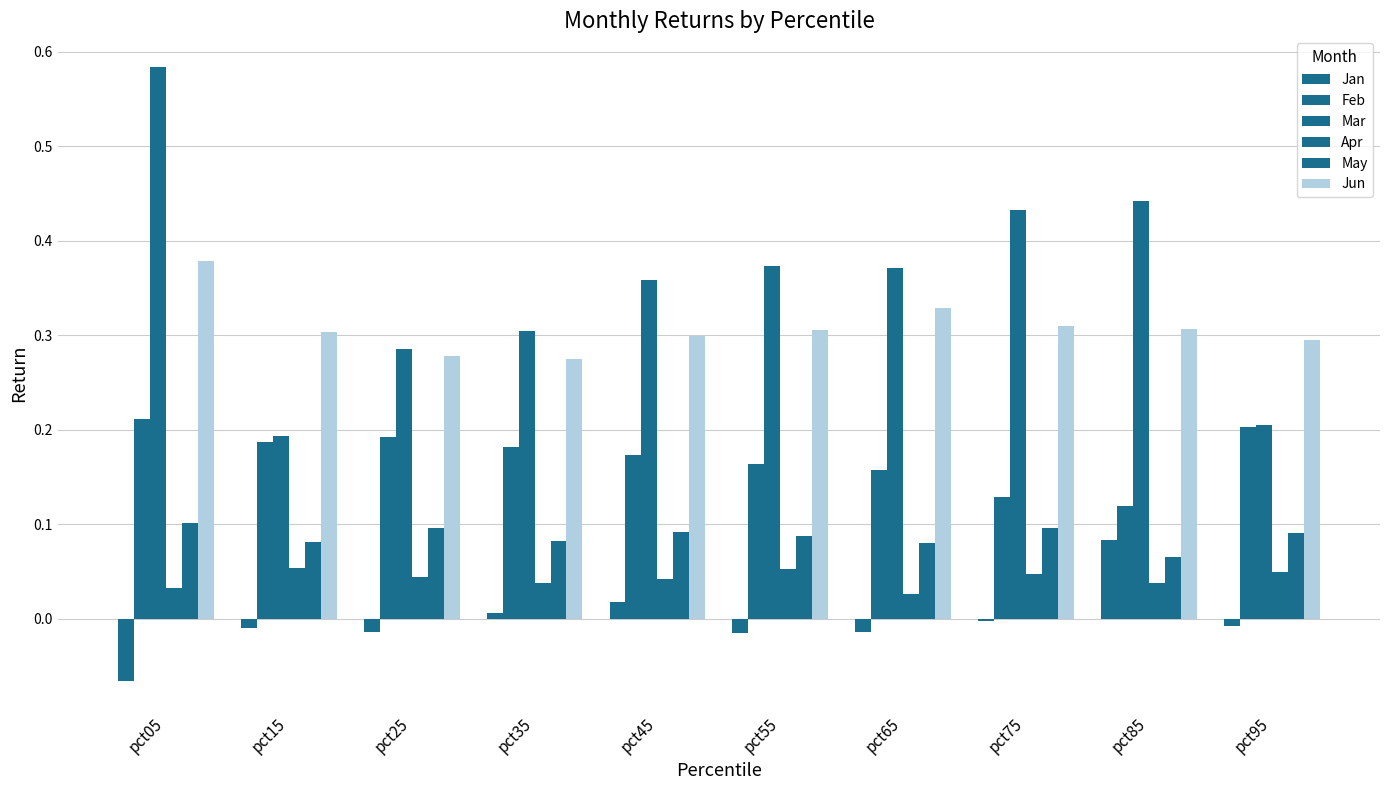

Which series has the widest spread of values?

Mar